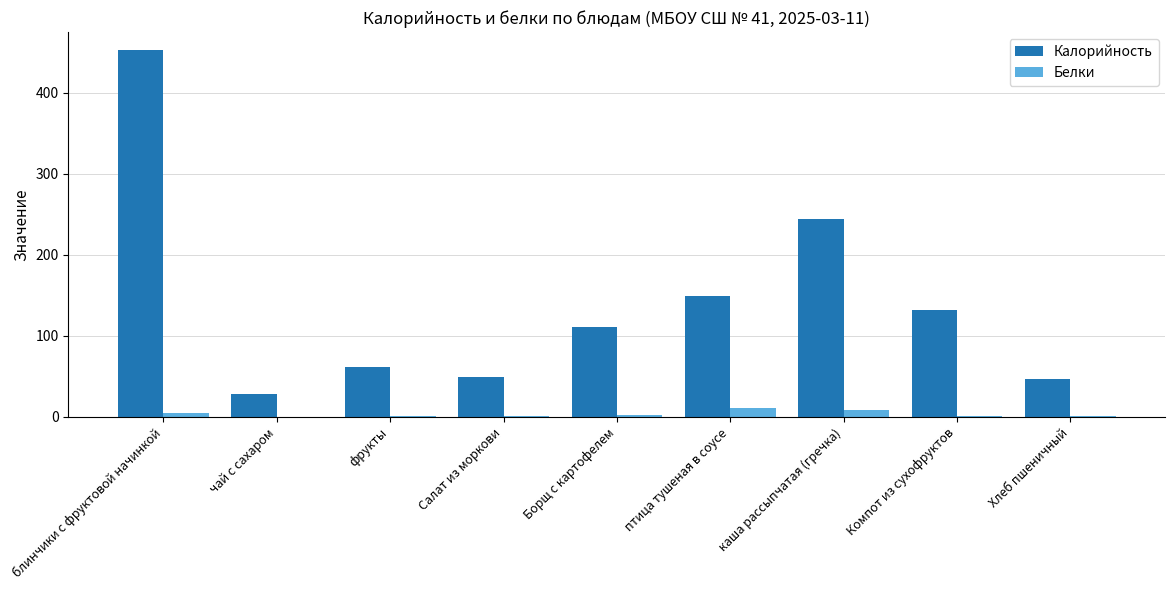

The Калорийность series shows 61.1 at фрукты. True or false?

True